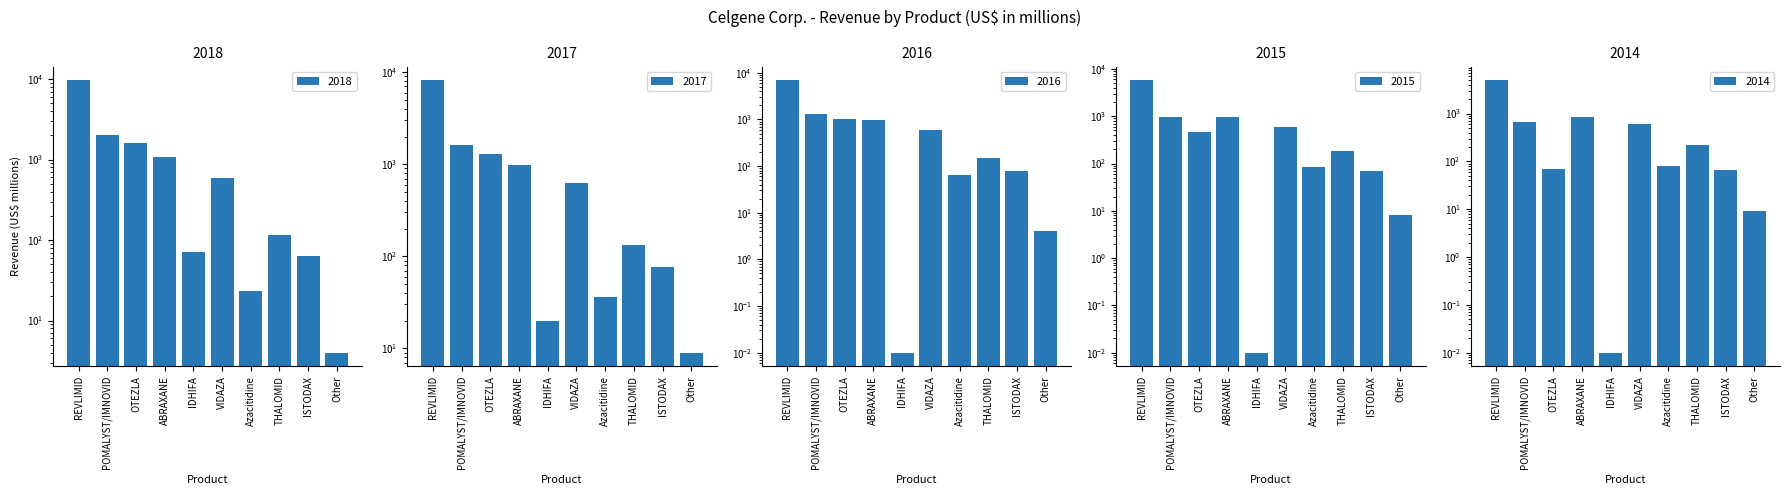

Reading left to right, what are all the values shown in this chart?

2018: REVLIMID=9685.0	POMALYST/IMNOVID=2040.0	OTEZLA=1608.0	ABRAXANE=1062.0	IDHIFA=72.0	VIDAZA=594.0	Azacitidine=23.0	THALOMID=114.0	ISTODAX=63.0	Other=4.0
2017: REVLIMID=8187.0	POMALYST/IMNOVID=1614.0	OTEZLA=1279.0	ABRAXANE=992.0	IDHIFA=20.0	VIDAZA=628.0	Azacitidine=36.0	THALOMID=132.0	ISTODAX=76.0	Other=9.0
2016: REVLIMID=6974.0	POMALYST/IMNOVID=1311.0	OTEZLA=1017.0	ABRAXANE=973.0	IDHIFA=0.0	VIDAZA=608.0	Azacitidine=66.0	THALOMID=152.0	ISTODAX=79.0	Other=4.0
2015: REVLIMID=5801.0	POMALYST/IMNOVID=983.0	OTEZLA=472.0	ABRAXANE=968.0	IDHIFA=0.0	VIDAZA=591.0	Azacitidine=84.0	THALOMID=185.0	ISTODAX=69.0	Other=8.0
2014: REVLIMID=4980.0	POMALYST/IMNOVID=680.0	OTEZLA=70.0	ABRAXANE=848.0	IDHIFA=0.0	VIDAZA=612.0	Azacitidine=78.0	THALOMID=221.0	ISTODAX=66.0	Other=9.0